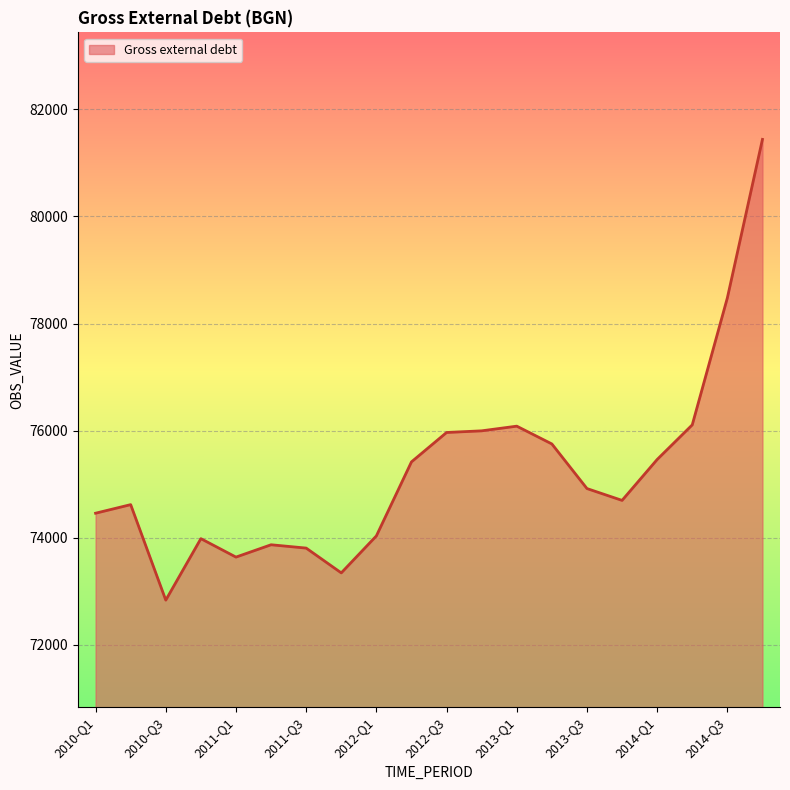

What is the difference between the maximum and minimum values?

8610.3